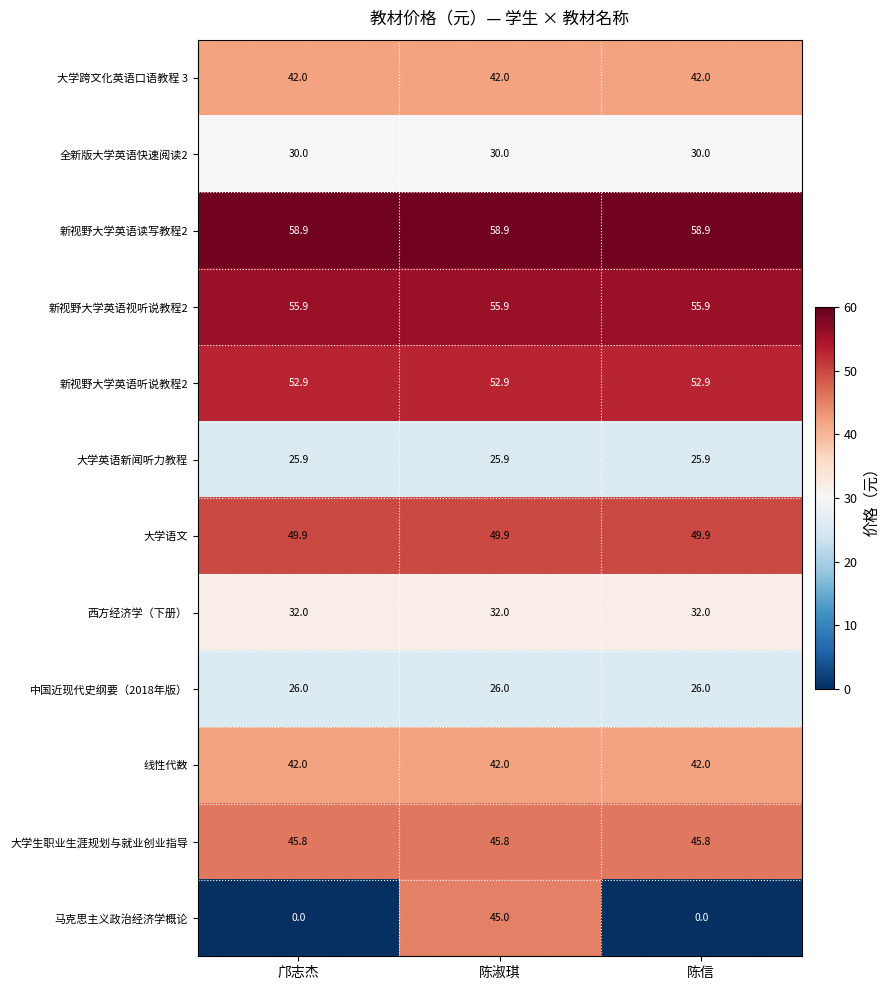

What is the spread (max minus min) of values at 陈淑琪?

33.0